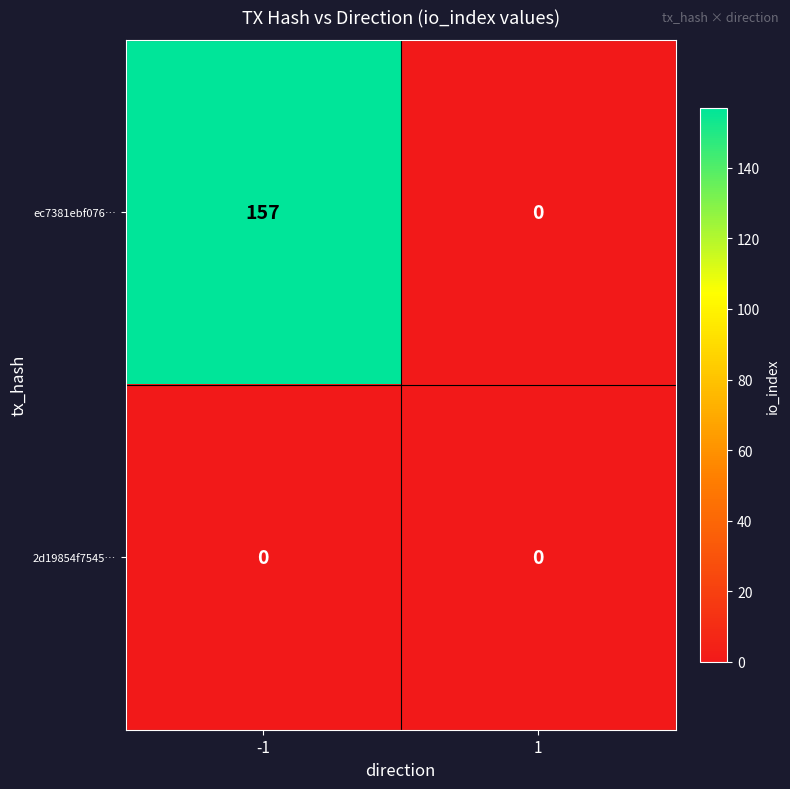

What is the difference between the maximum and minimum values in the ec7381ebf076… series?

157